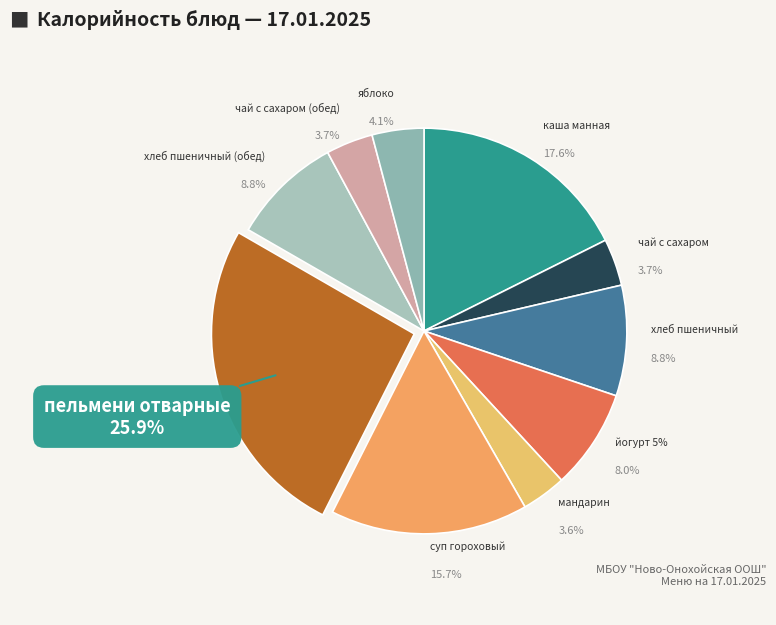

Rank the categories by value from highest to lowest.

пельмени отварные, каша манная, суп гороховый, хлеб пшеничный, хлеб пшеничный (обед), йогурт 5%, яблоко, чай с сахаром, чай с сахаром (обед), мандарин